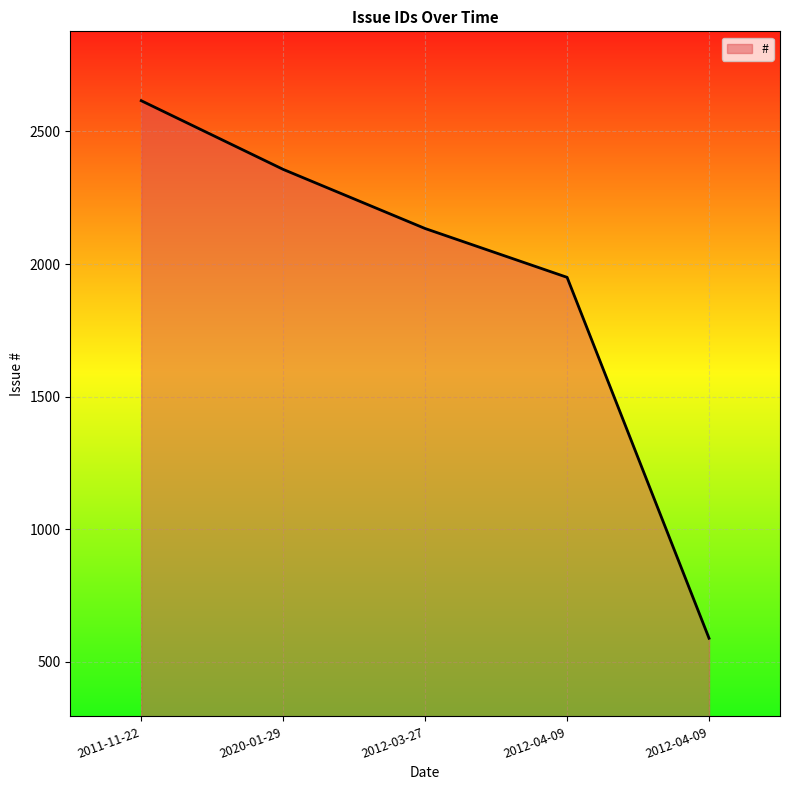

At which label is the value closest to 1602?

2012-04-09